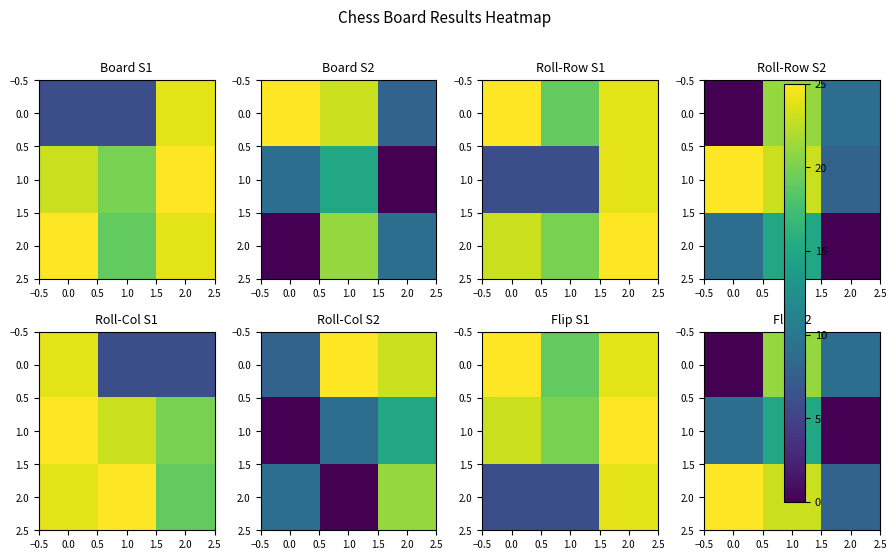

How many values in the 2.0 series exceed 23?

1